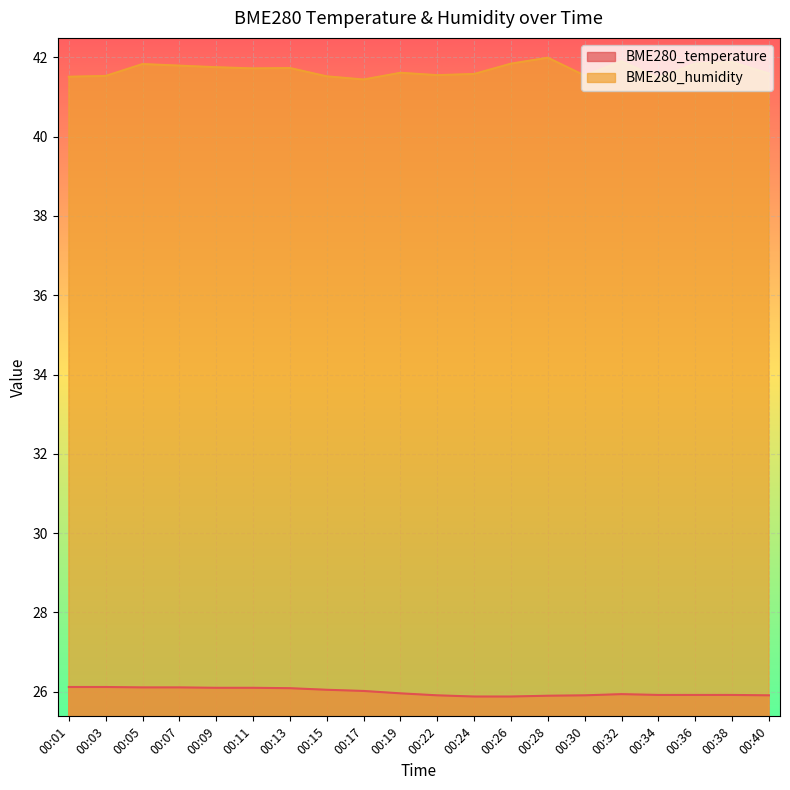

True or false: BME280_humidity and BME280_temperature cross at least once.

False